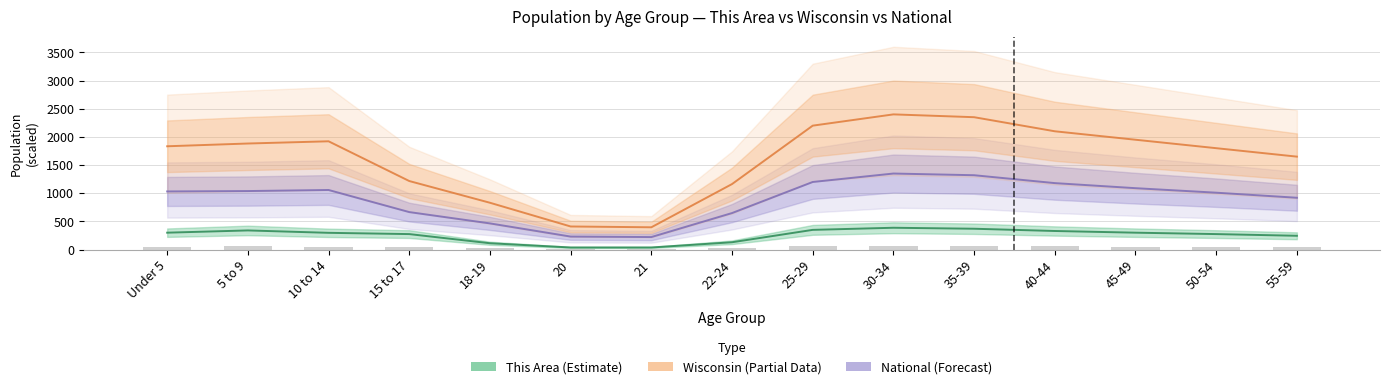

What is the average value of the Wisconsin series?

1607.1